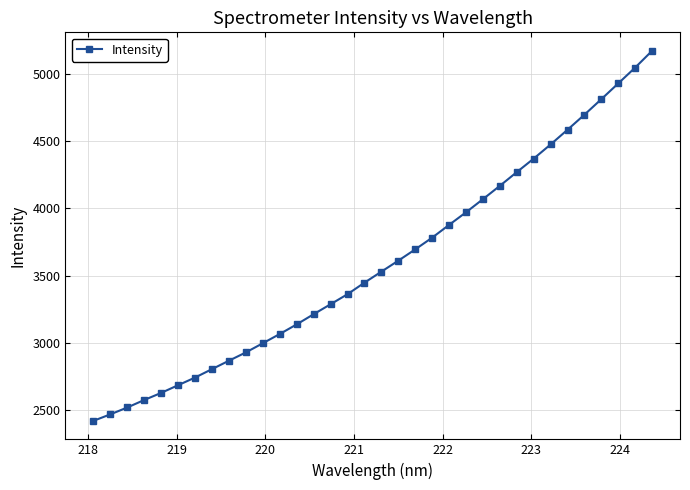

What is the minimum value shown in the chart?

2418.6